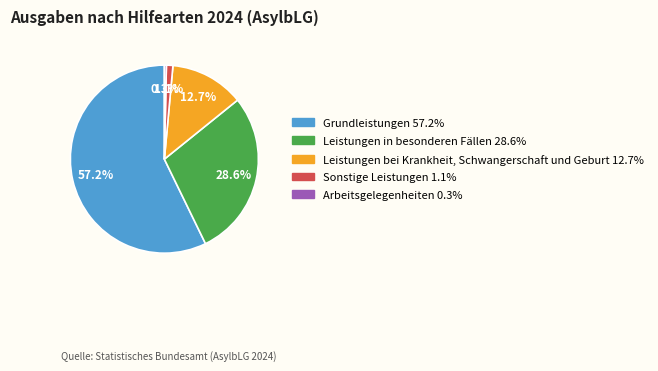

Count the number of slices in the pie.

5